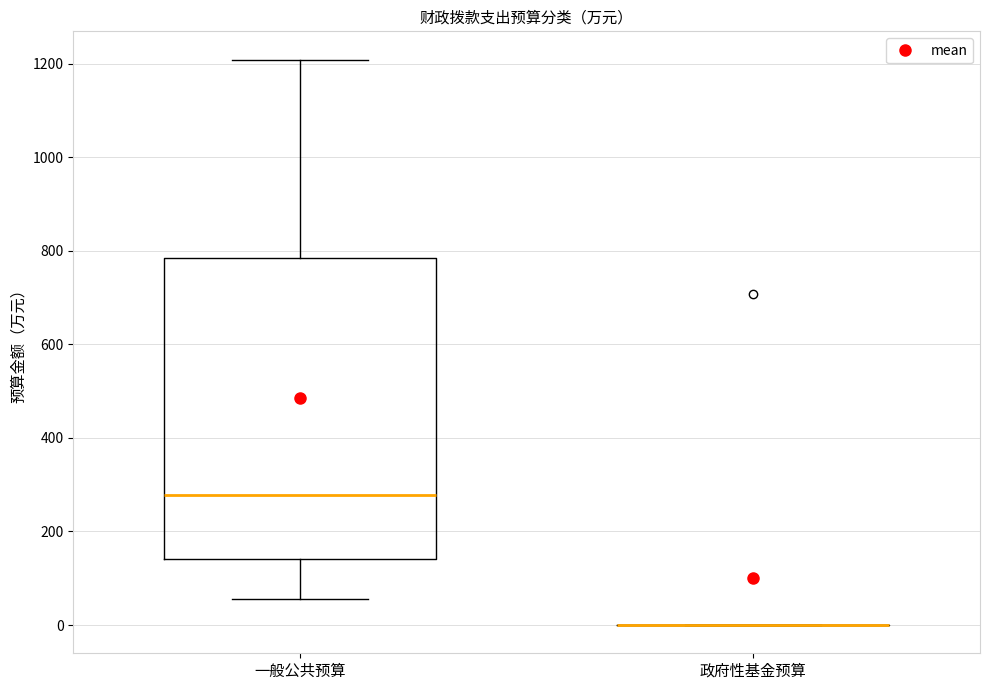

Where does the median line of the box for 一般公共预算 sit on the y-axis? The values are not printed on the chart, so give them approximately, as read against the axis.

280